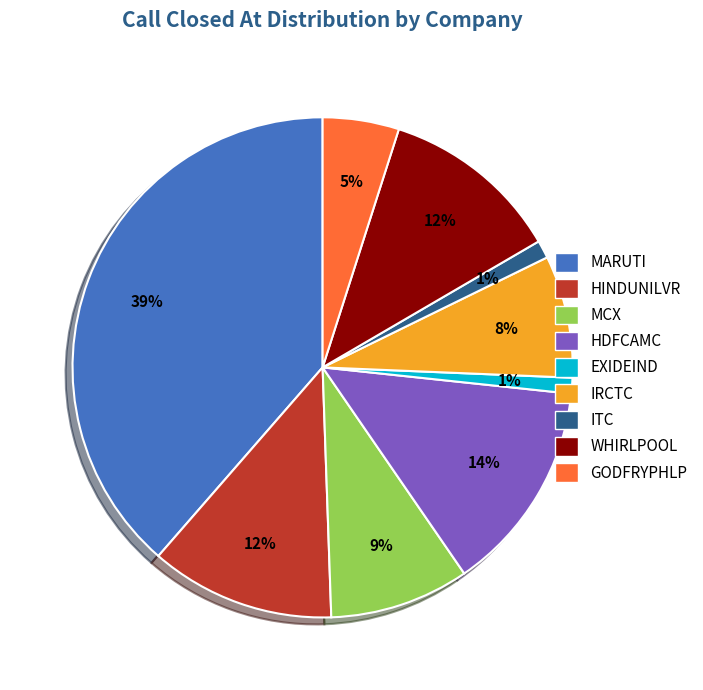

Do MARUTI and EXIDEIND together represent more than half of the pie?

No